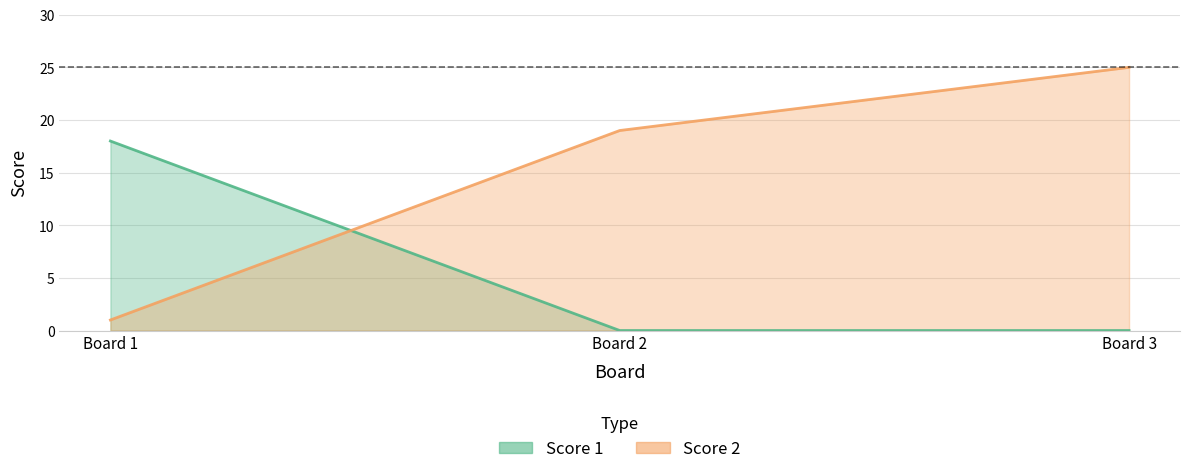

Is the value of Score 2 at 2 greater than the value of Score 1 at 2?

Yes